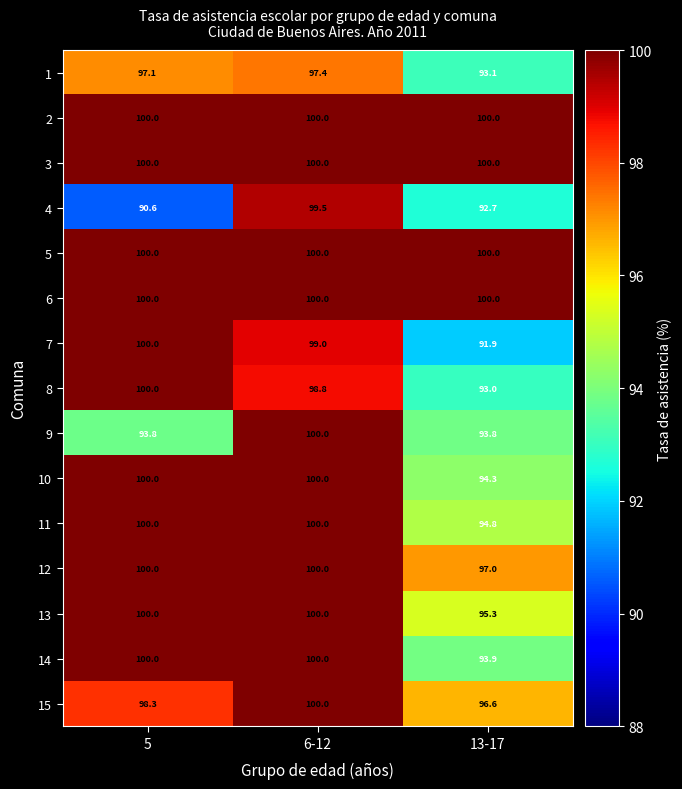

What is the approximate value of 12 at 5?

100.0